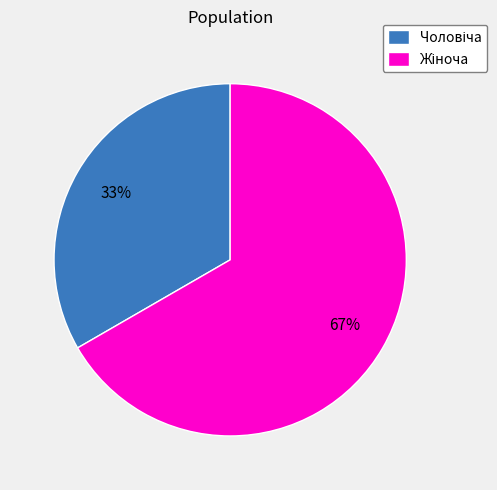

Is there a majority slice in this chart?

Yes